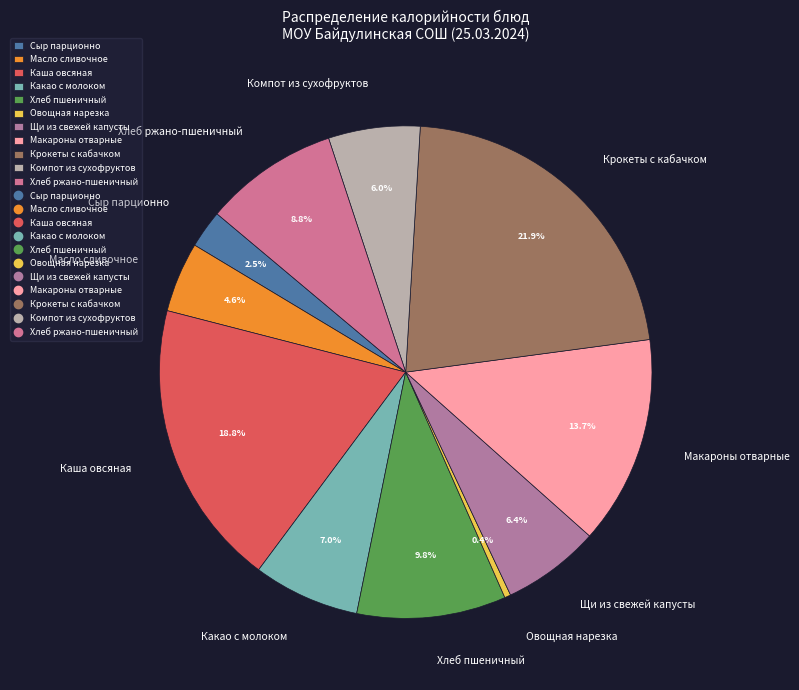

To the nearest percent, what is the difference between the Масло сливочное and Какао с молоком slice percentages?

2%